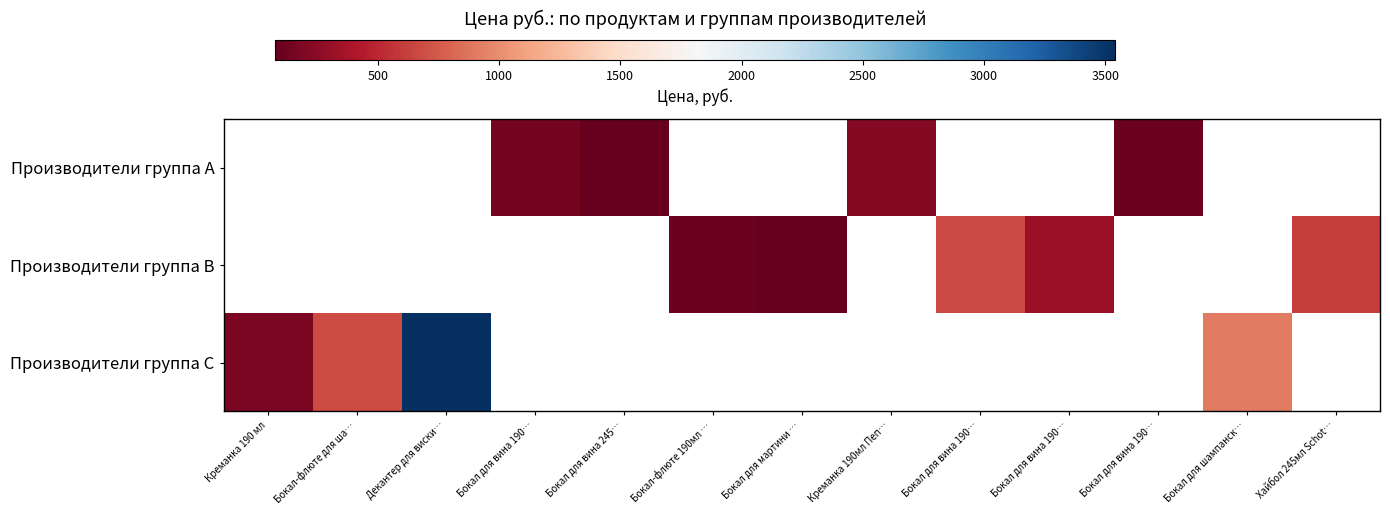

How many distinct data groups are displayed?

3